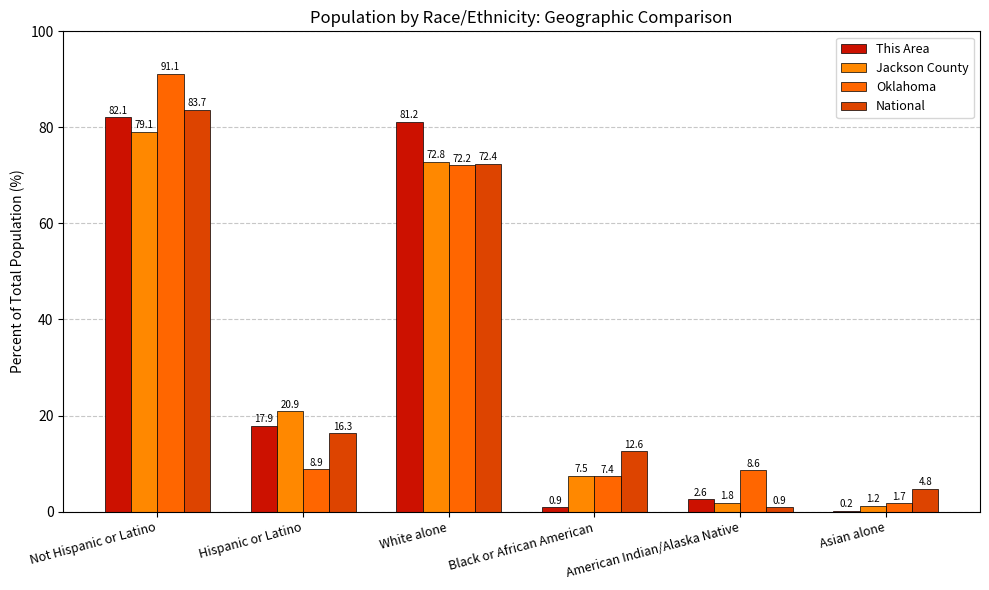

Are the bars grouped side by side (vs. stacked)?

Yes